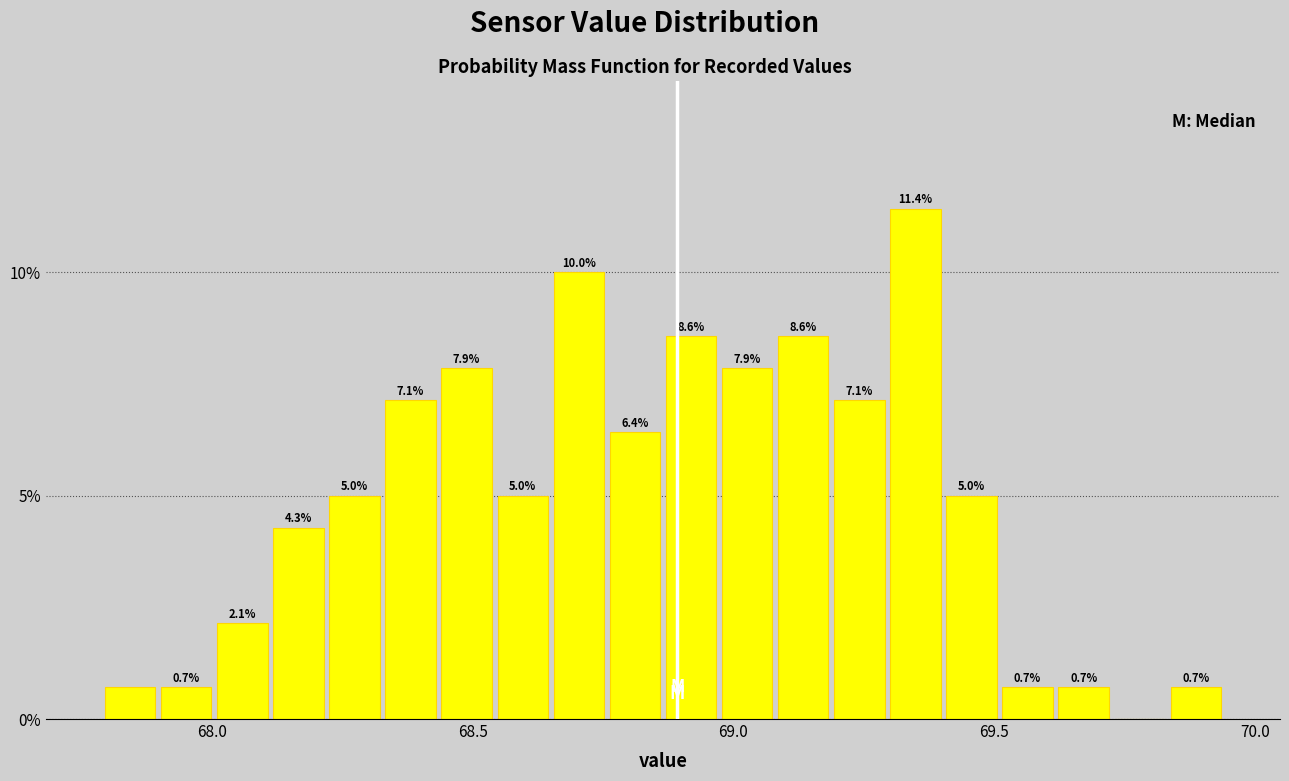

Read against the x-axis, roughly where is the centre of the tallest bar?

69.35